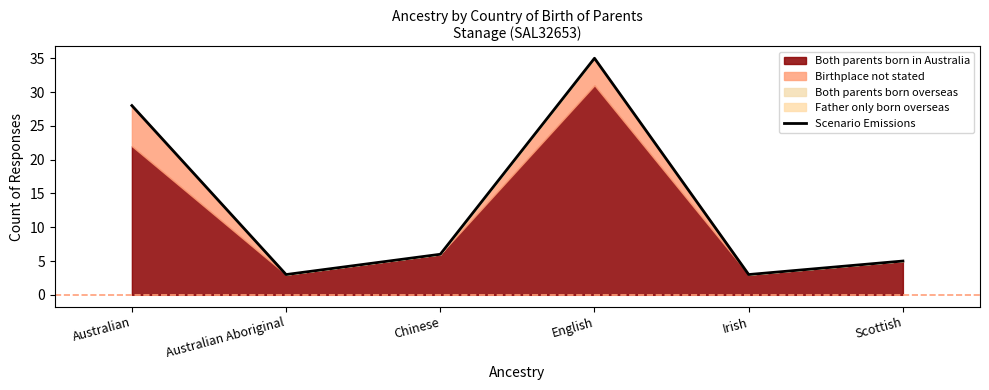

True or false: the data has more than 1 interior local peaks.

False